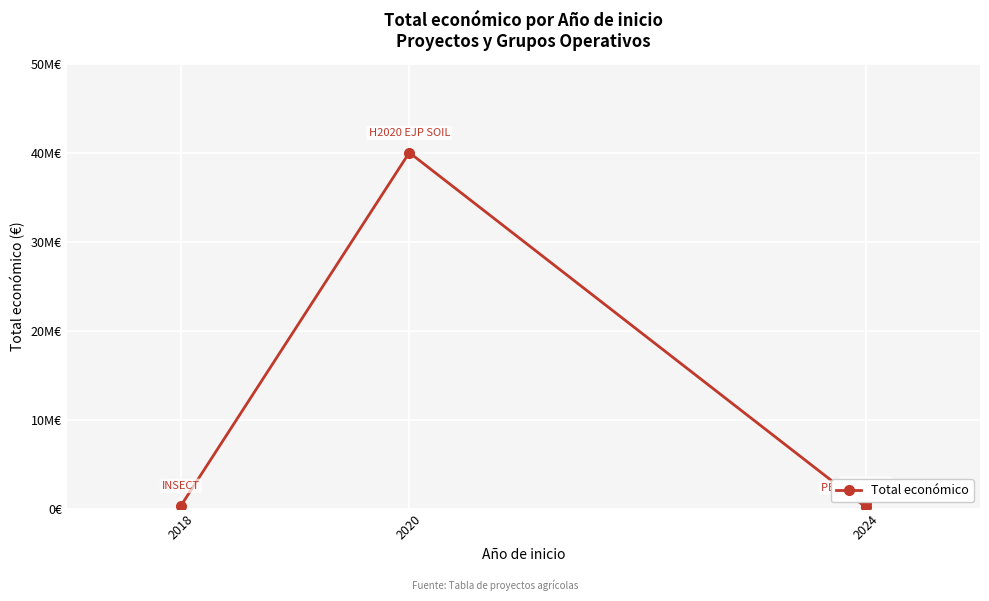

Between 2024 and 2020, which is larger?

2020